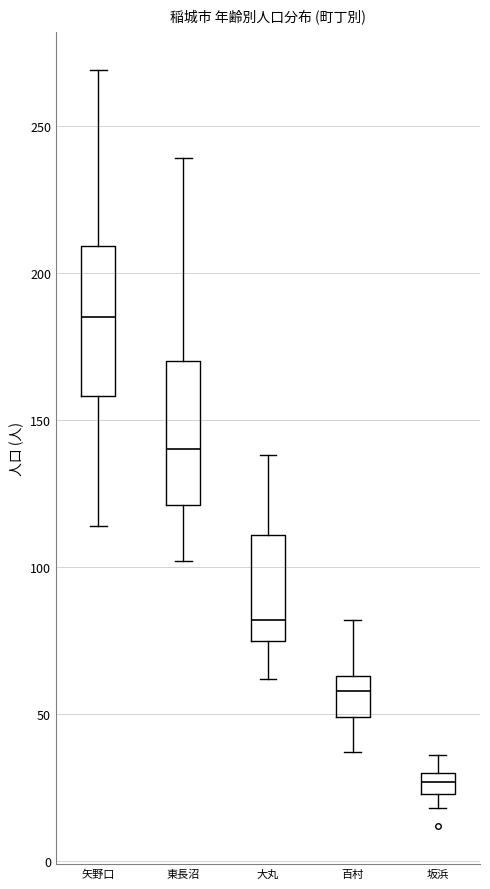

Where is the lower edge of the box for 坂浜 on the y-axis? The values are not printed on the chart, so give them approximately, as read against the axis.

25